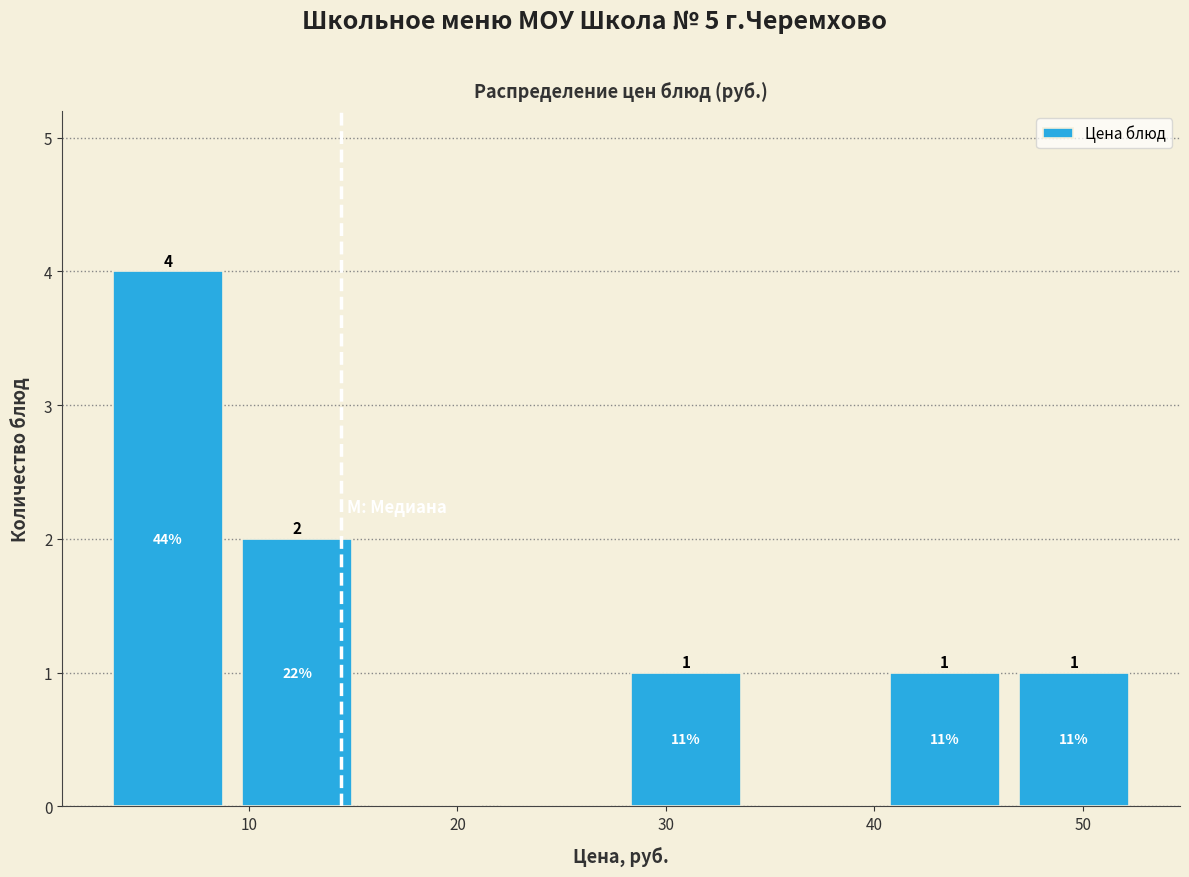

Which range on the x-axis has the tallest bar?

3 to 9